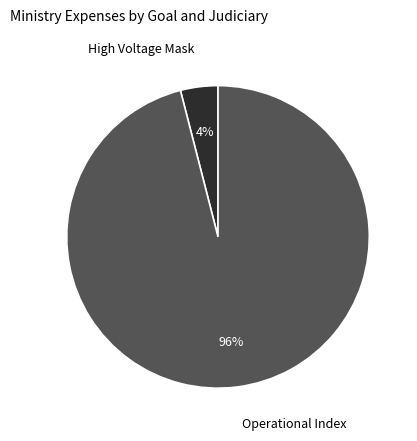

Is there any slice that represents more than half of the pie?

Yes